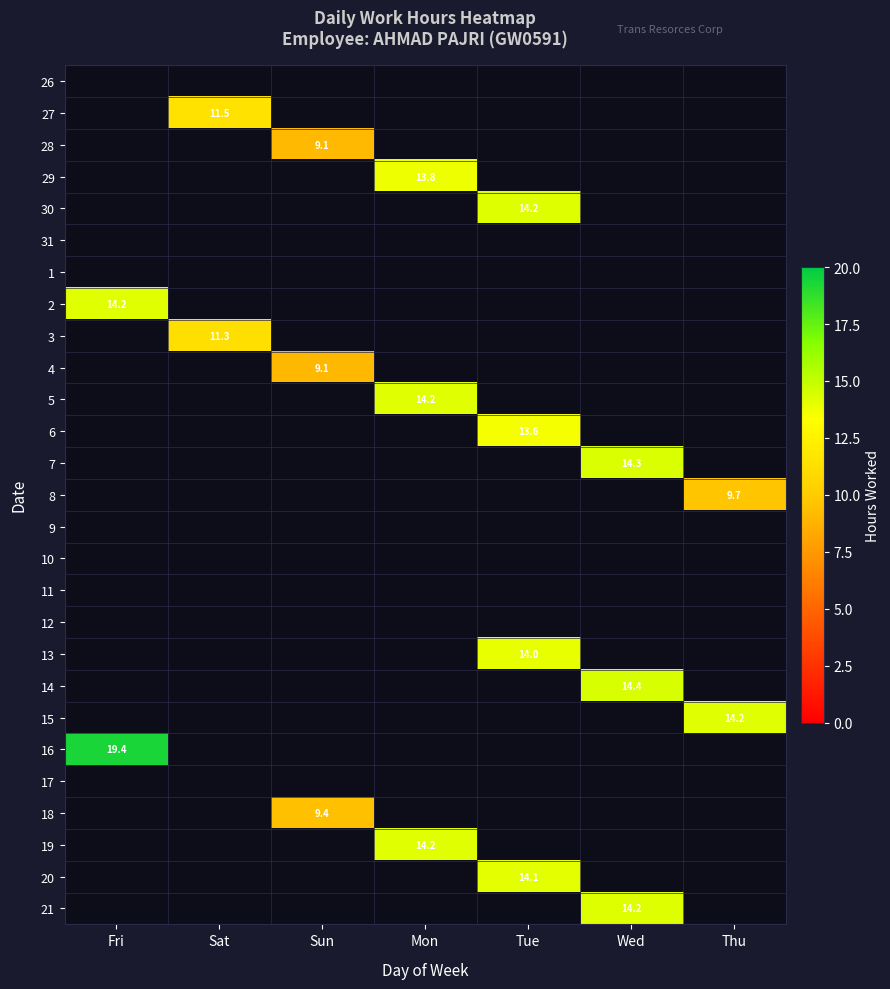

The 2 series shows 14.2 at Fri. True or false?

True